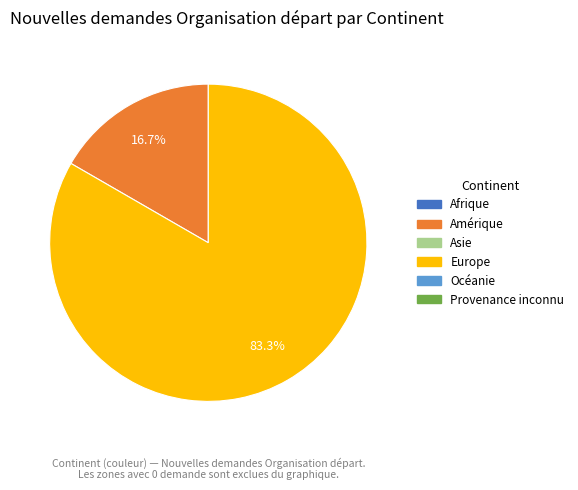

Is there any slice that represents more than half of the pie?

Yes